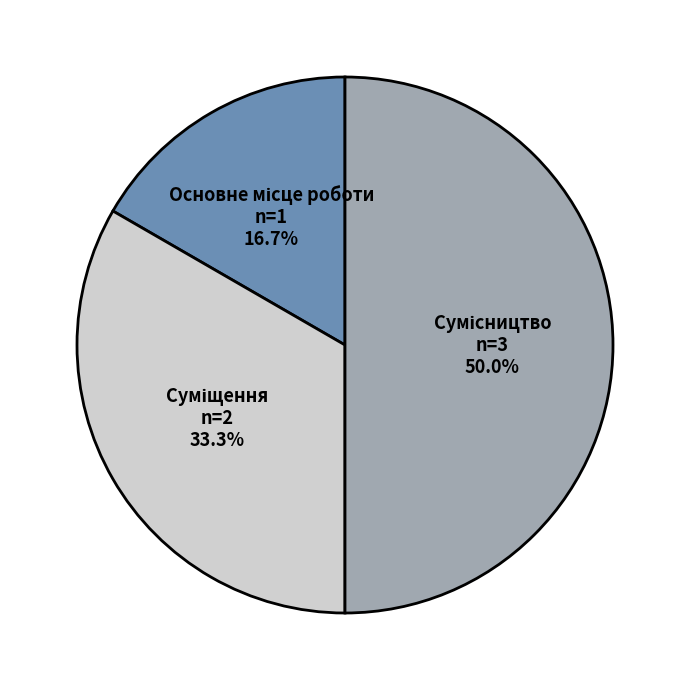

How many segments does this pie chart have?

3